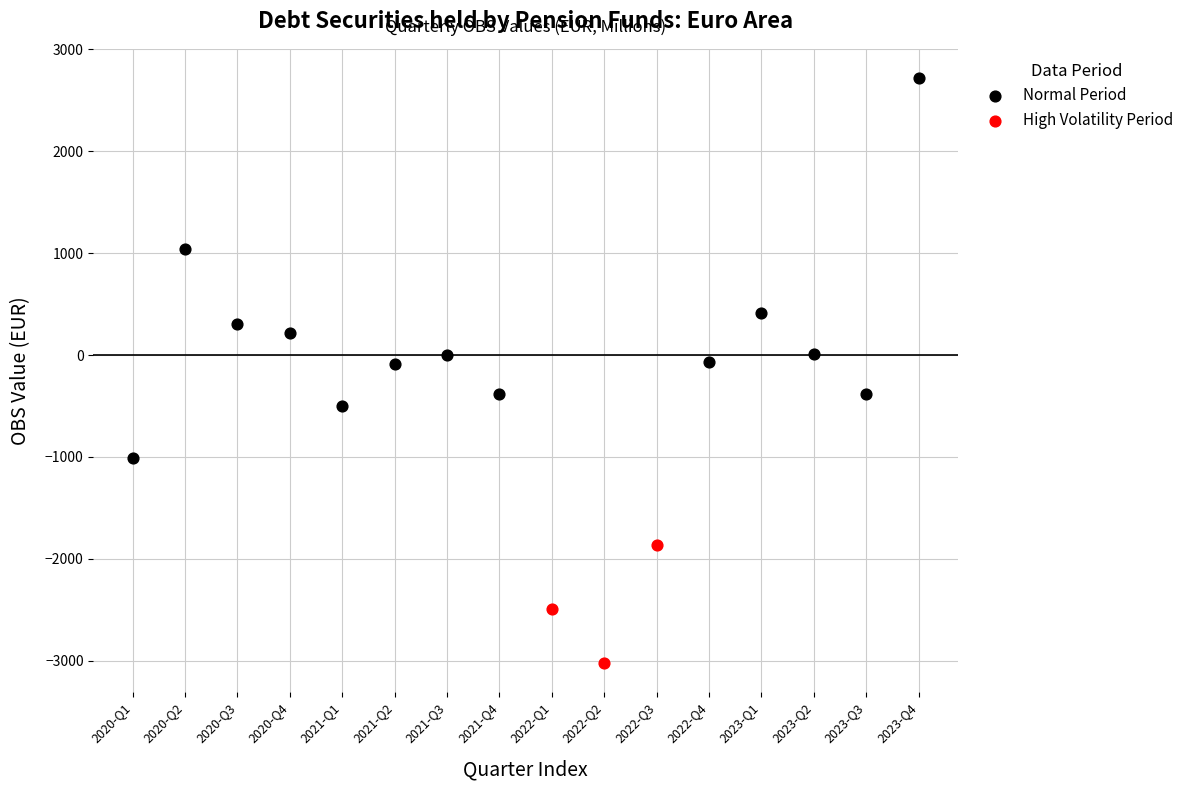

Which series has the largest Y range (max minus min)?

Normal Period